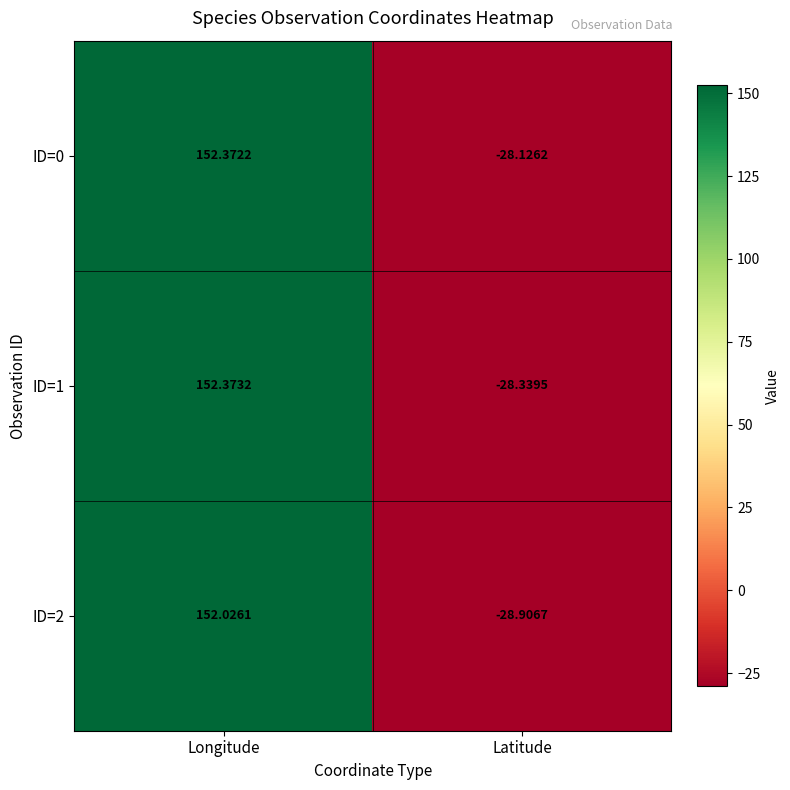

List the labels in order of ID=2 value, largest first.

Longitude, Latitude